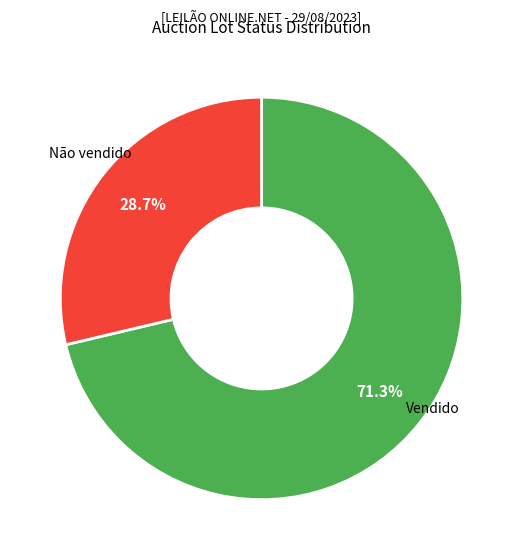

Does any single category account for the majority?

Yes